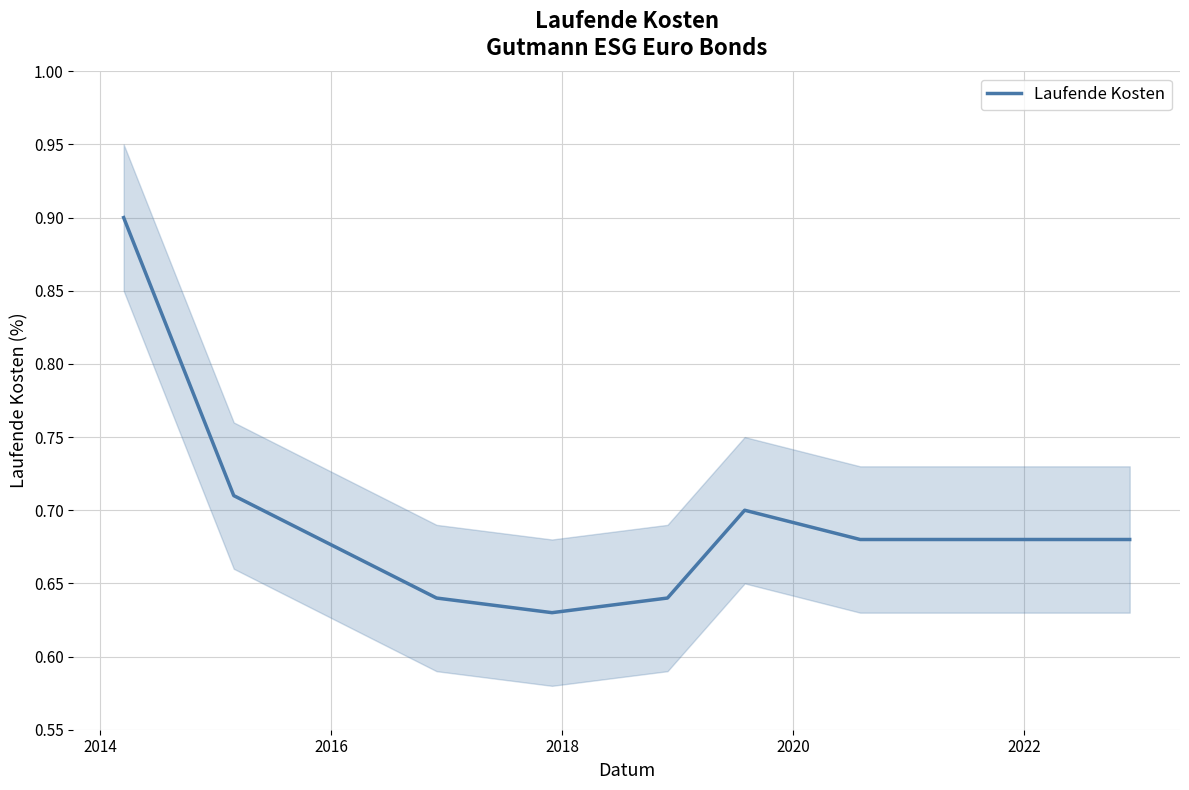

What is the highest value of the Laufende Kosten series?

0.9